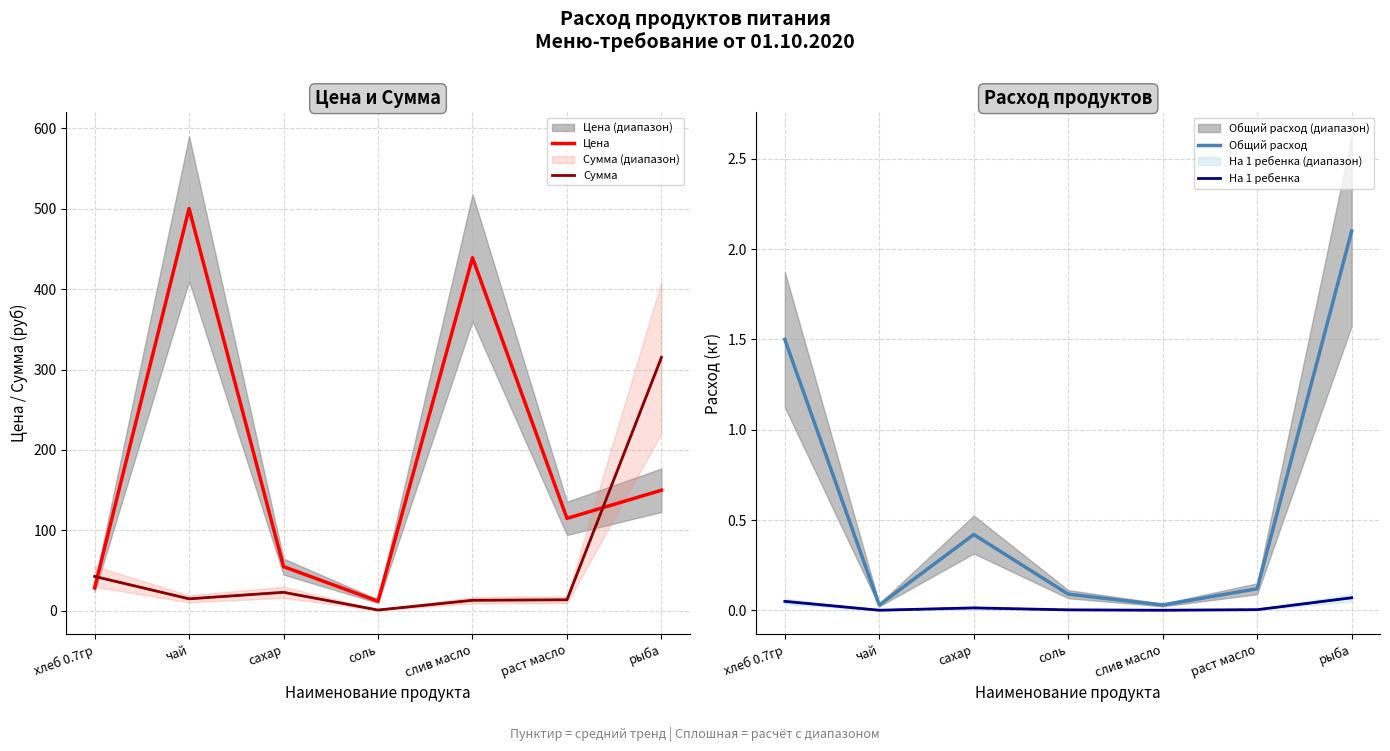

True or false: Сумма has more than 2 points higher than both neighbors.

False